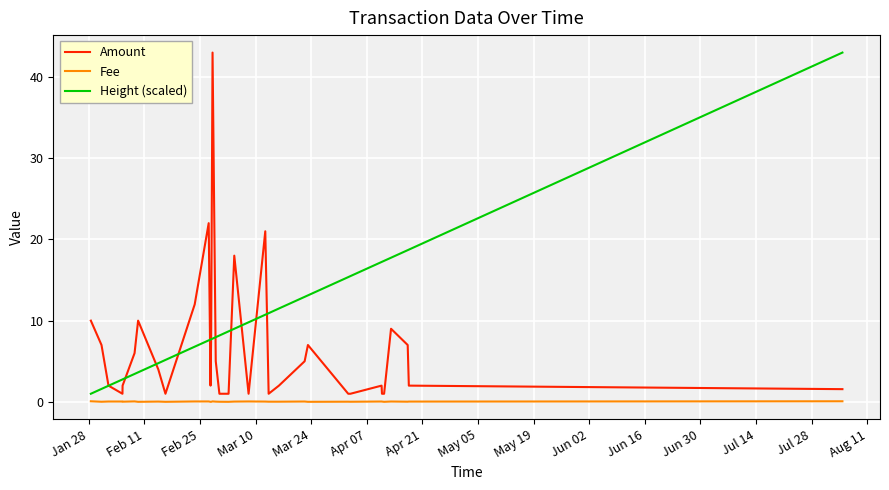

Which series has the largest total across all categories?

Height (scaled)